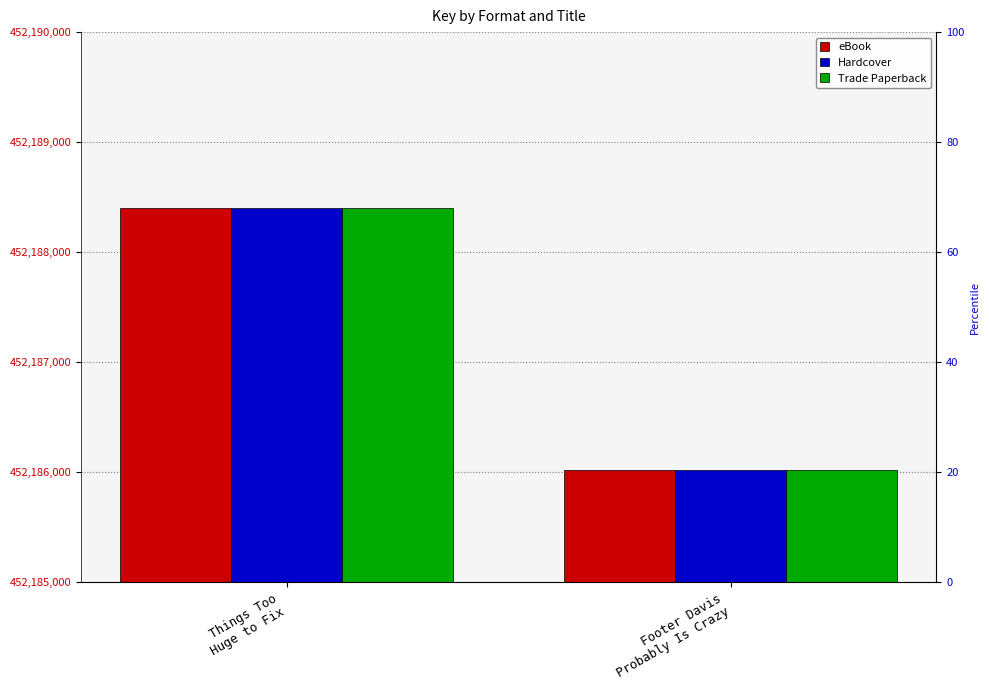

What is the value of the Hardcover bar at the 2nd from the left?

452186024